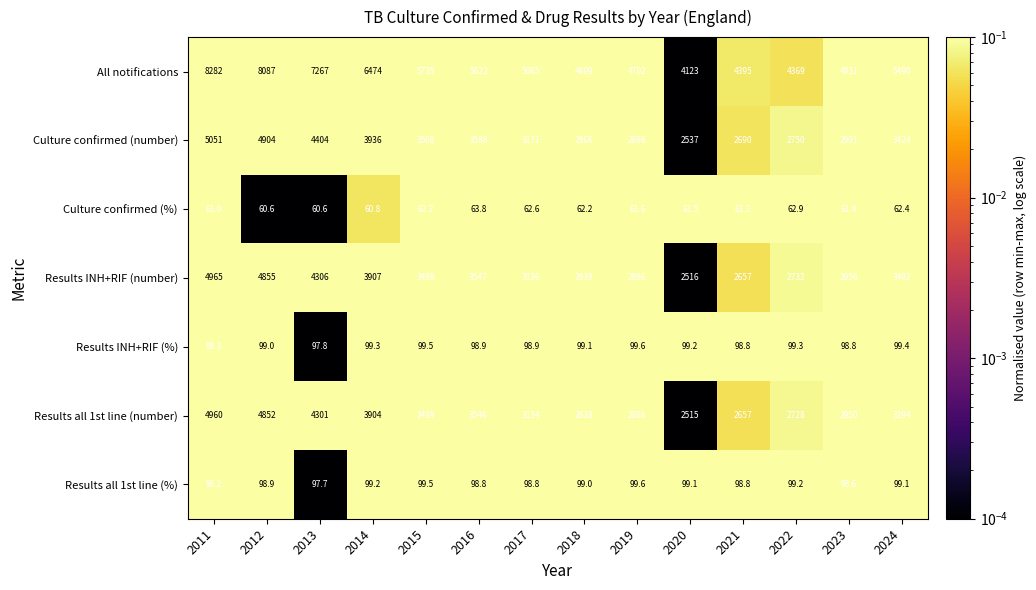

True or false: Results all 1st line (number) has a value of 3134.0 at 2017.

True